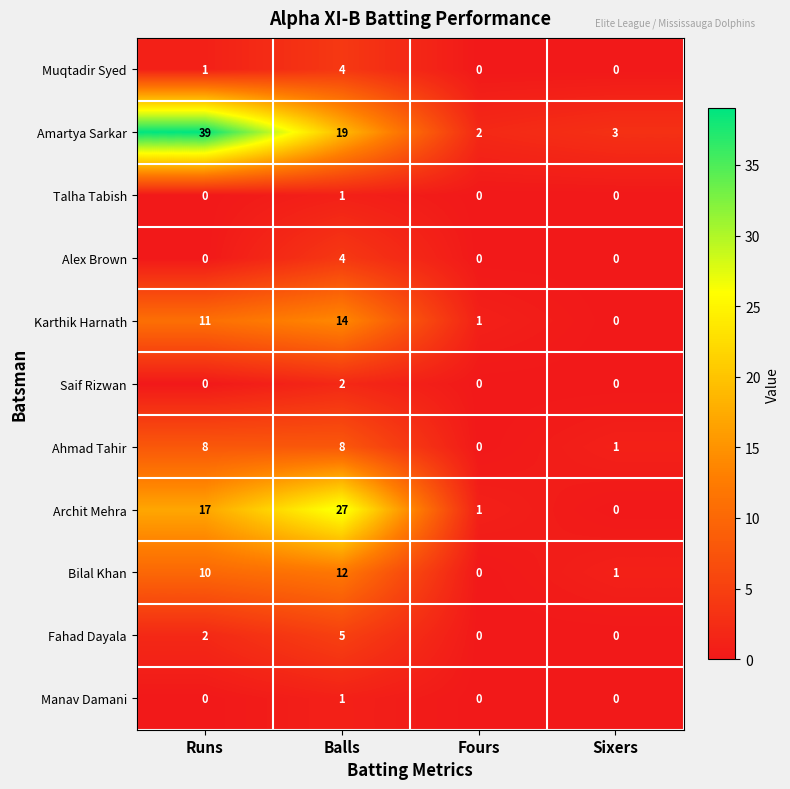

The Muqtadir Syed series shows -2 at Fours. True or false?

False